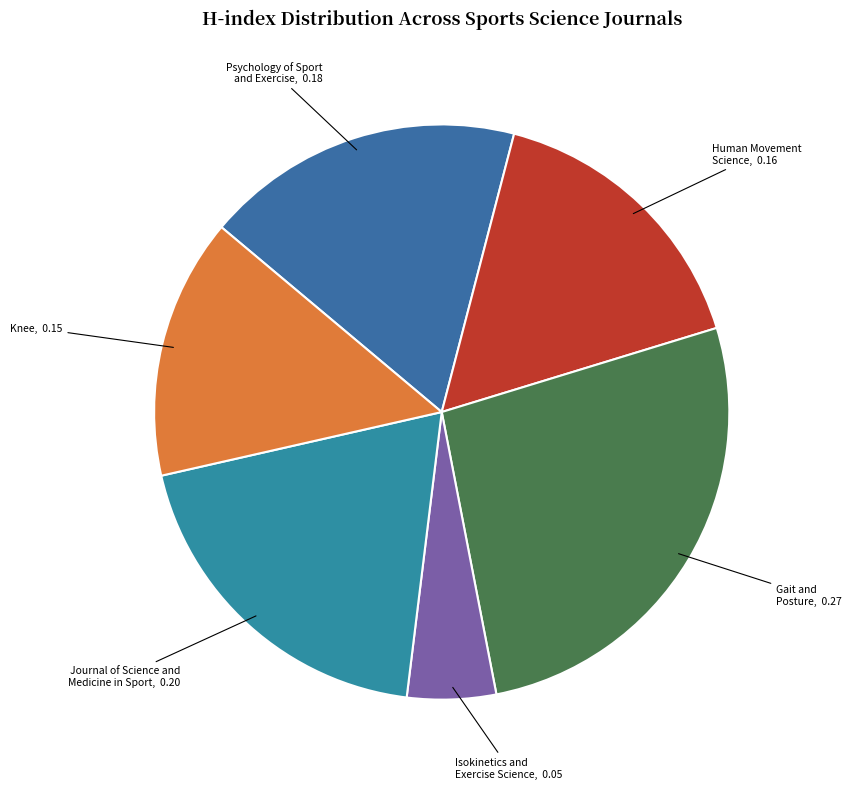

How many slices are in this pie chart?

6